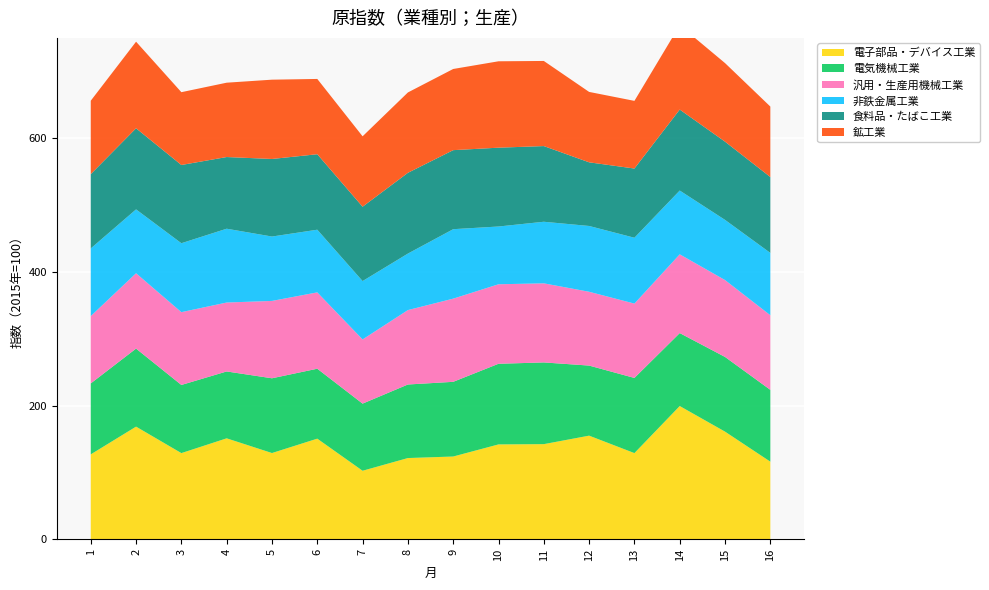

Reading right to left, what are all the values shown in this chart?

電子部品・デバイス工業: 116.2	161.1	199.4	129.0	155.1	142.4	142.0	123.9	121.6	102.6	150.6	129.1	151.1	129.0	168.6	127.1
電気機械工業: 107.4	111.7	109.1	112.4	104.8	122.2	120.6	111.7	110.0	100.4	104.6	111.8	100.0	101.9	116.7	106.1
汎用・生産用機械工業: 111.6	115.0	117.8	111.2	110.4	118.3	118.9	124.4	111.3	96.0	114.2	115.7	103.1	108.9	112.7	100.7
非鉄金属工業: 93.2	90.0	95.4	98.5	98.4	92.1	86.4	103.9	84.5	87.3	93.7	96.3	110.4	103.1	95.5	101.2
食料品・たばこ工業: 113.5	117.0	121.1	103.5	95.2	113.2	117.9	118.2	120.8	111.2	112.9	116.0	107.2	117.0	121.3	111.1
鉱工業: 105.4	117.5	126.1	101.2	105.3	127.3	129.2	121.4	120.2	105.3	112.6	118.6	111.2	108.9	129.5	109.8